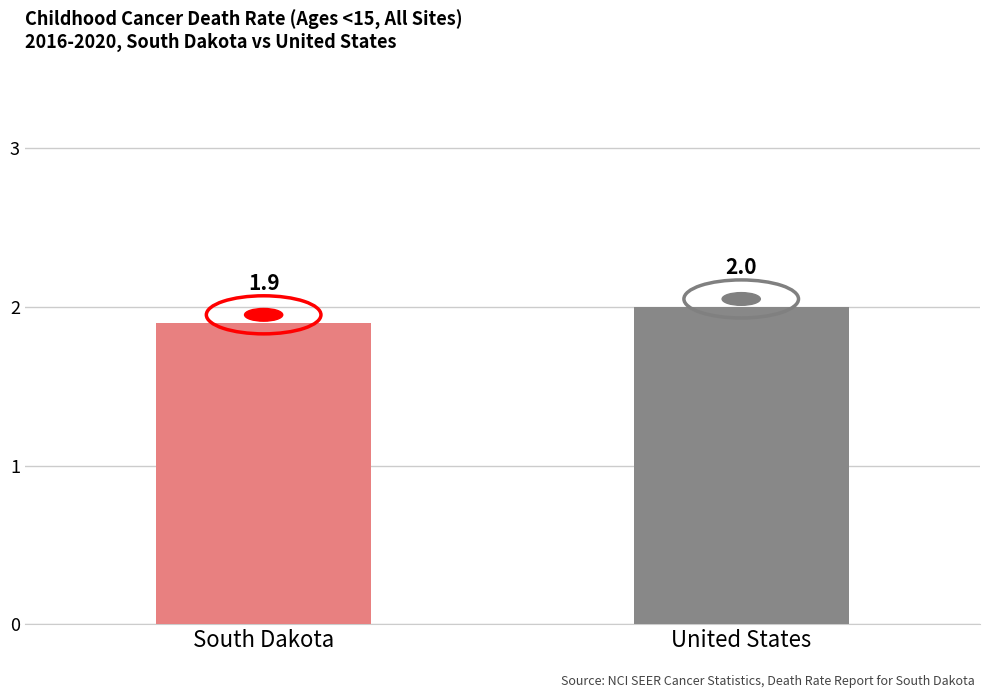

Between United States and South Dakota, which is larger?

United States